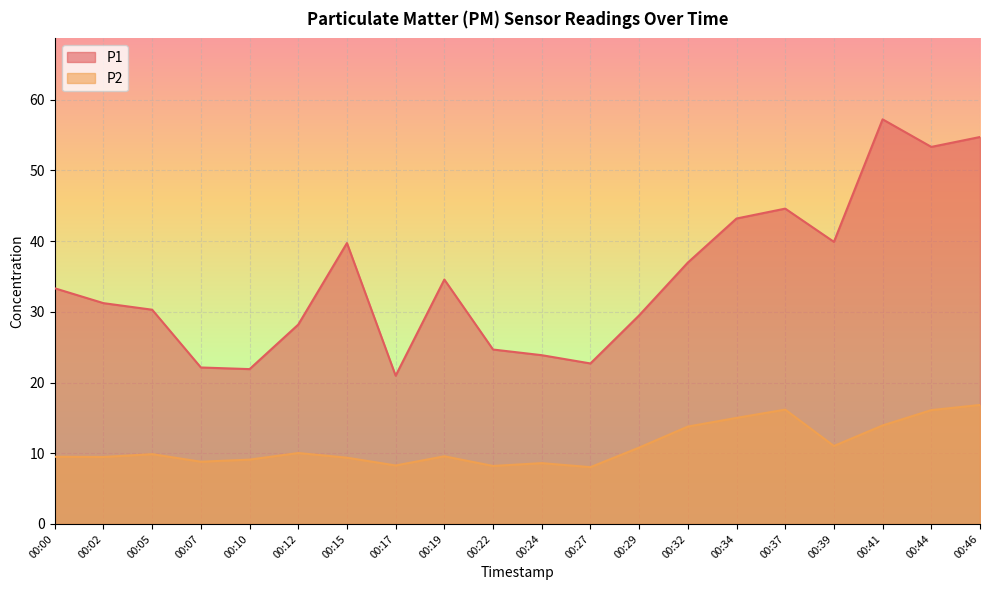

List the series in order of their overall mean, lowest first.

P2, P1